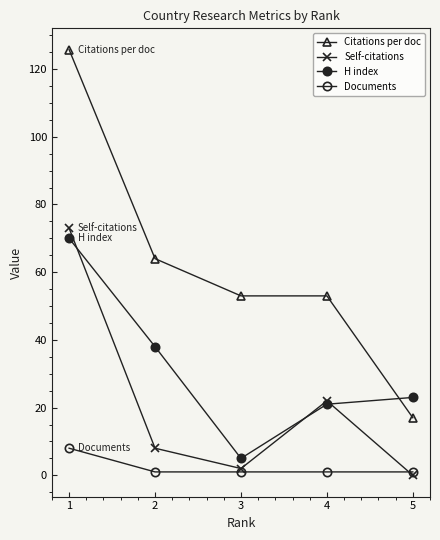

Which series has the largest total across all categories?

Citations per doc